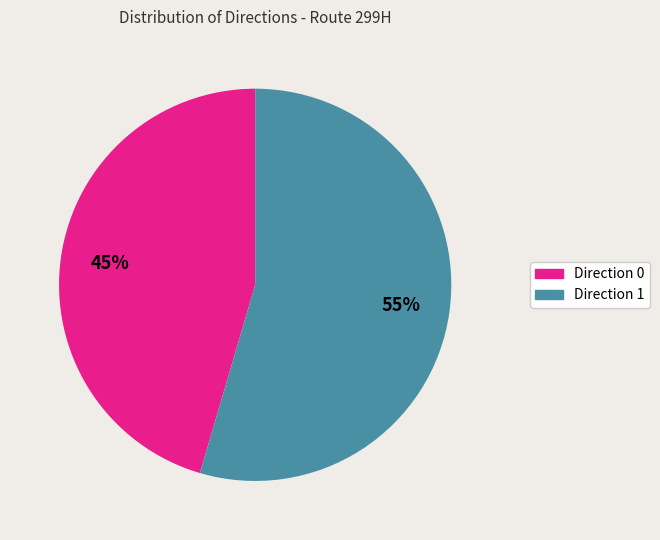

What is the ratio of the value at Direction 1 to the value at Direction 0?

1.2